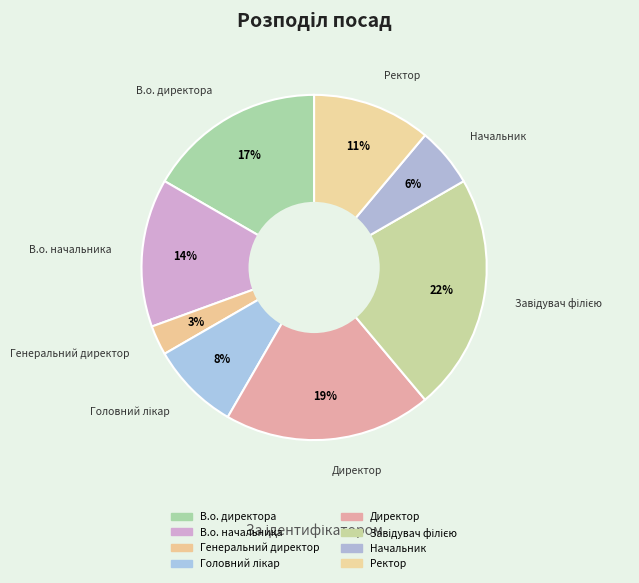

The Директор slice represents 19% of the pie. True or false?

True